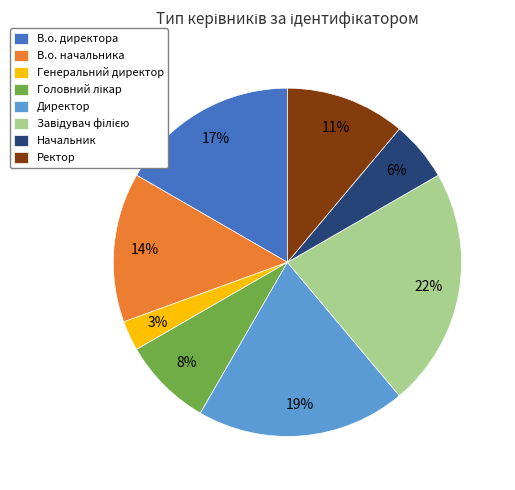

Which slice is the smallest?

Генеральний директор